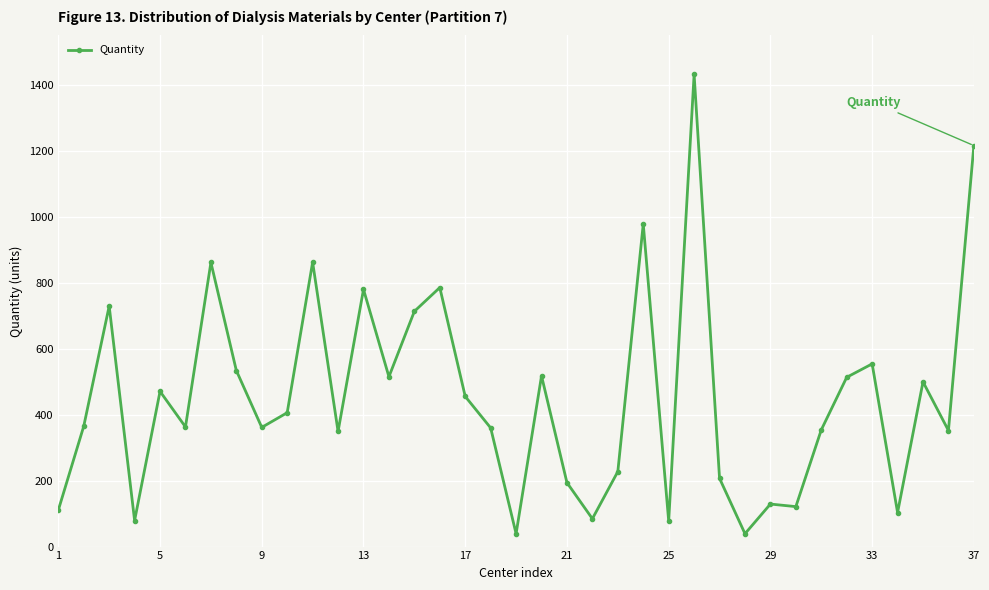

What is the value of the 2nd point from the left?

365.0